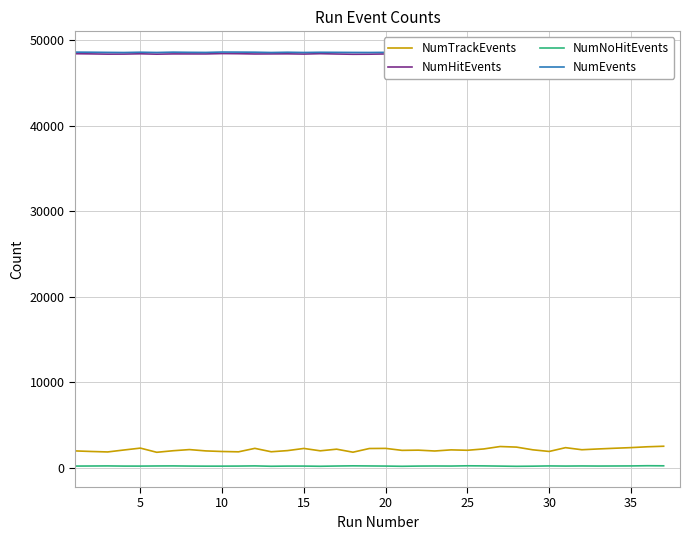

How many interior local peaks does the NumHitEvents series have?

11